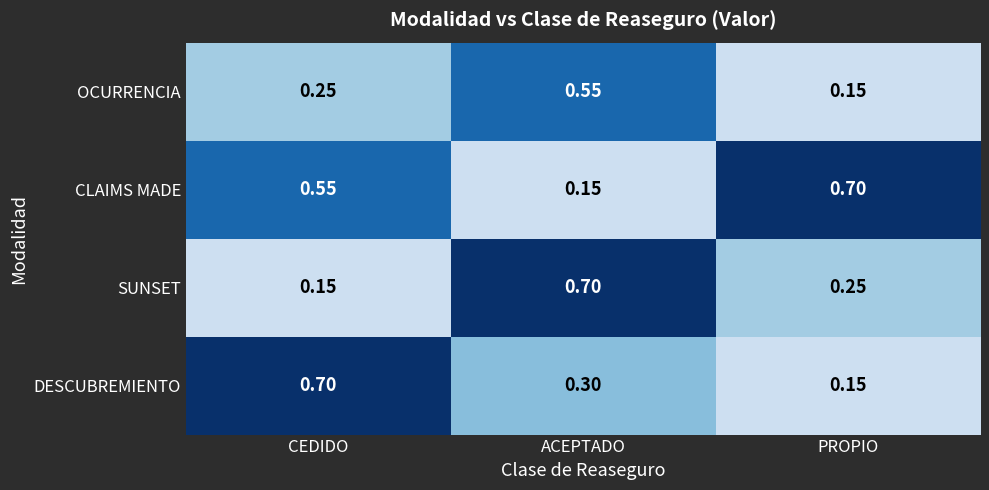

Which category has the lowest value in the SUNSET series?

CEDIDO